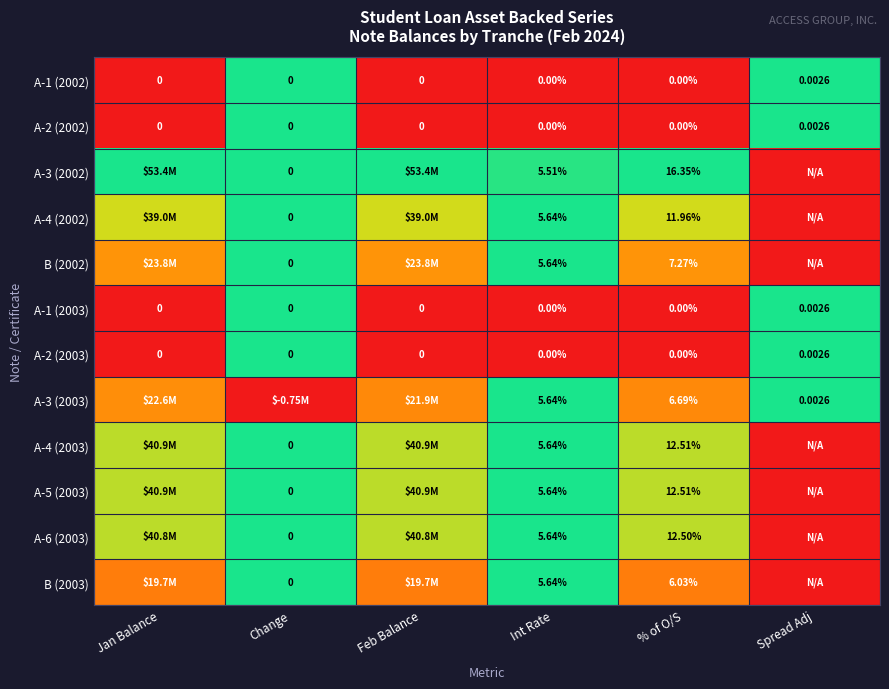

Is the value of A-2 (2002) at Spread Adj greater than the value of A-3 (2003) at % of O/S?

No